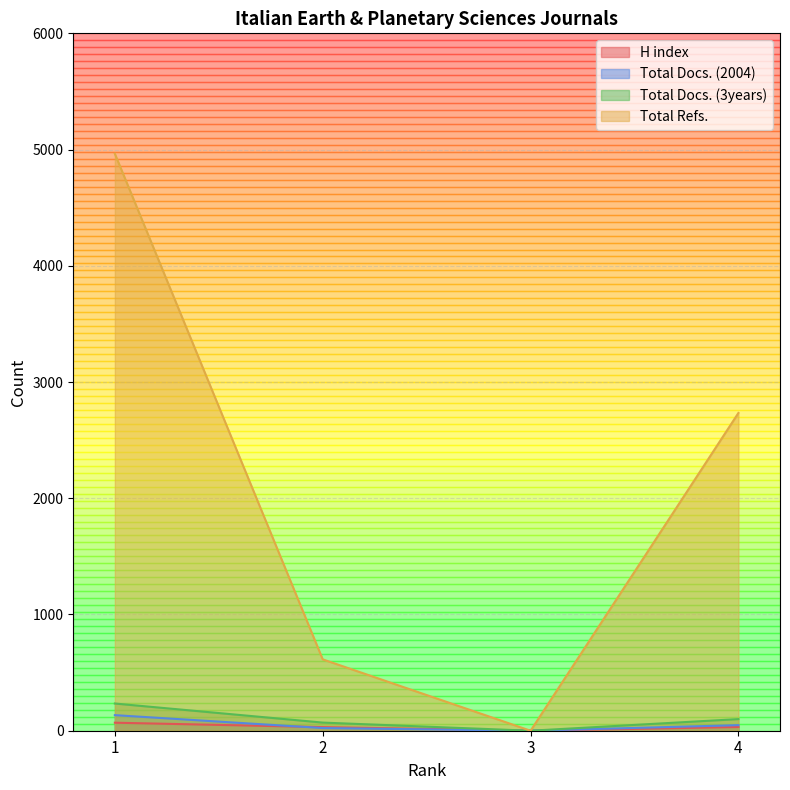

Reading left to right, extract all data points from this chart.

H index: 69	31	0	32
Total Docs. (2004): 134	23	0	48
Total Docs. (3years): 234	70	0	100
Total Refs.: 4964	614	0	2734